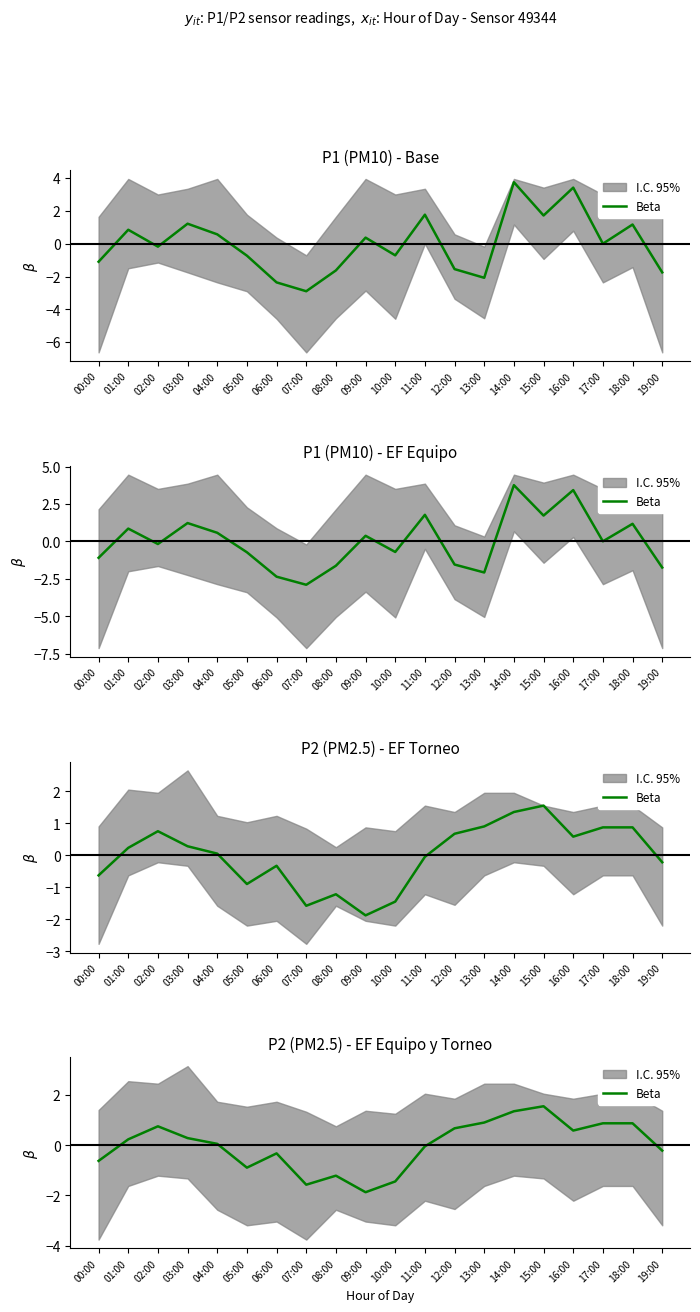

How many series are shown in this chart?

1